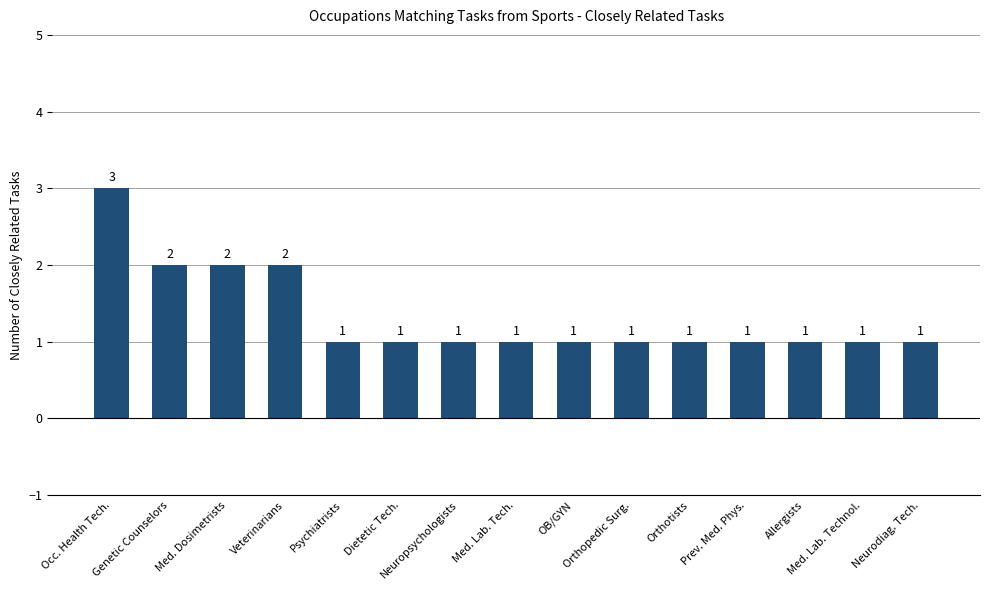

What is the value of the 3rd bar from the left?

2